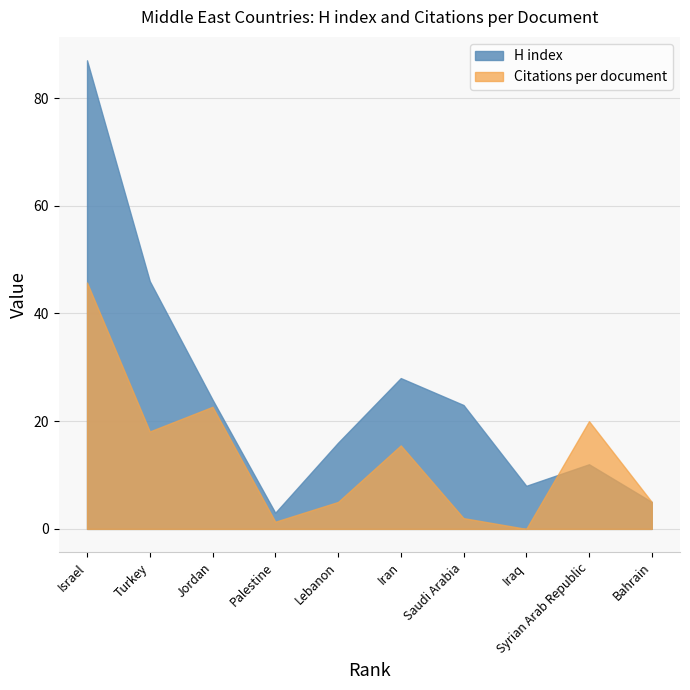

How many values in the Citations per document series exceed 15?

5